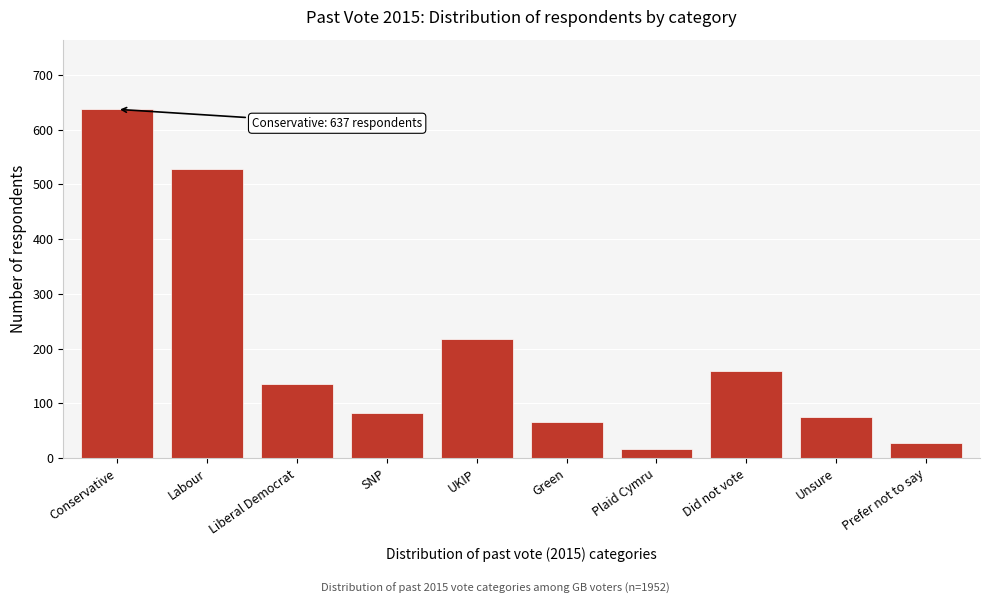

Reading left to right, list all the values displayed in this chart.

637	528	136	82	218	65	16	159	75	28